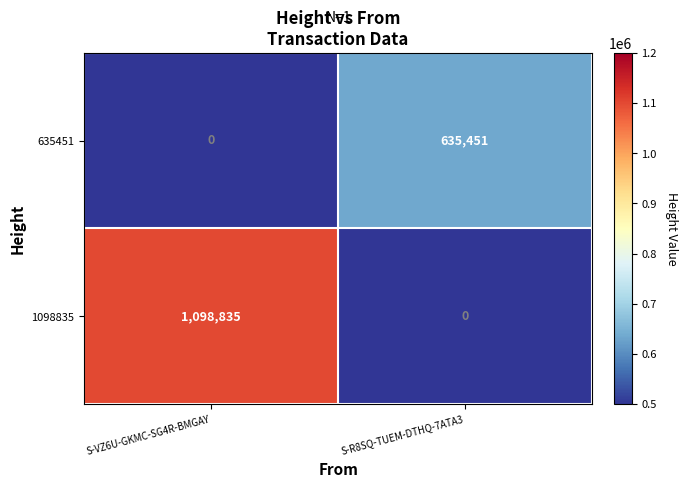

Which series changed the most between S-VZ6U-GKMC-SG4R-BMGAY and S-R8SQ-TUEM-DTHQ-7ATA3?

1098835